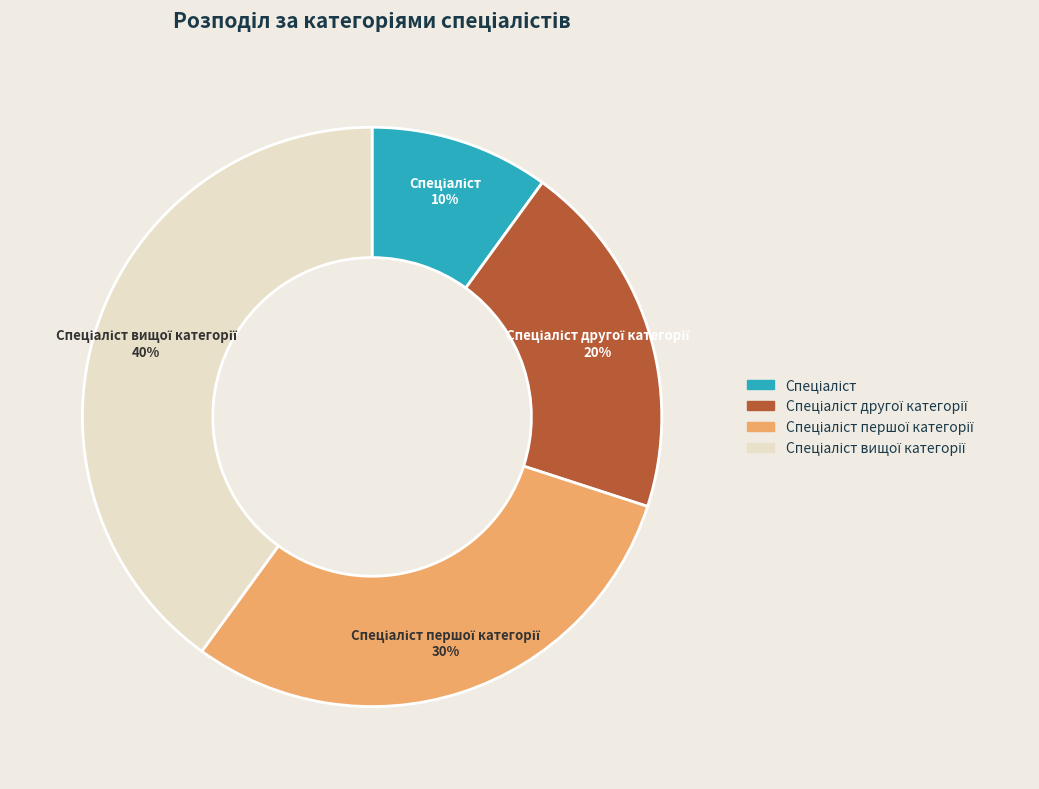

To the nearest percent, what is the difference between the largest and smallest slice percentages?

30%